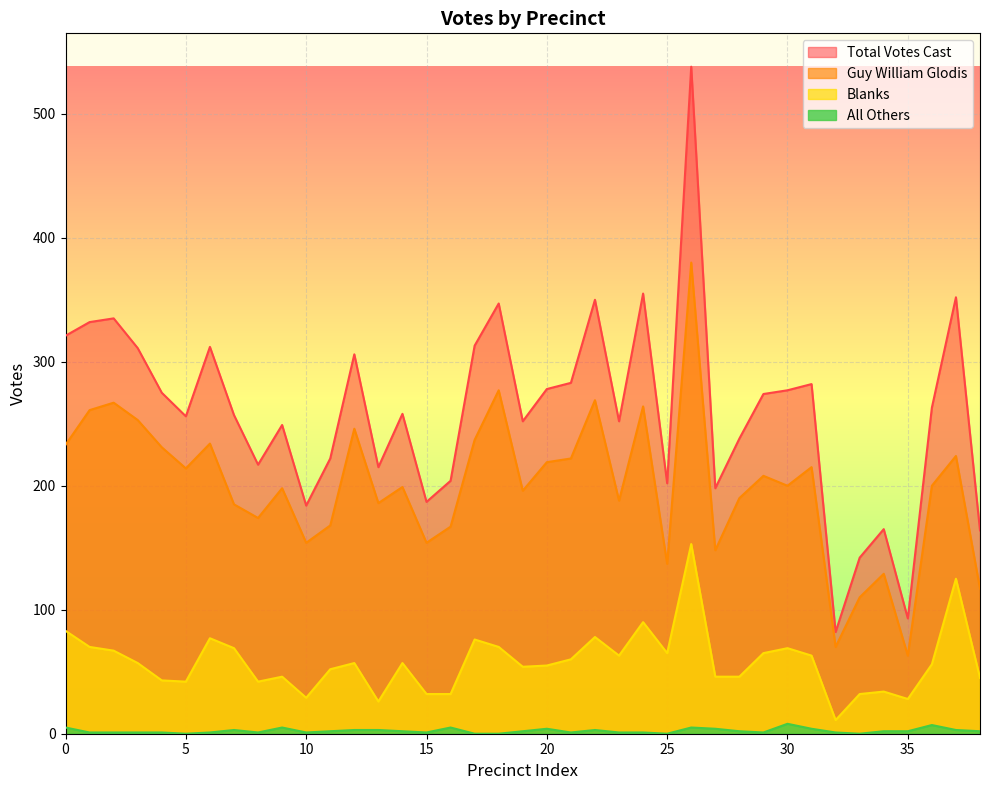

What is the label of the 16th point from the right?

23